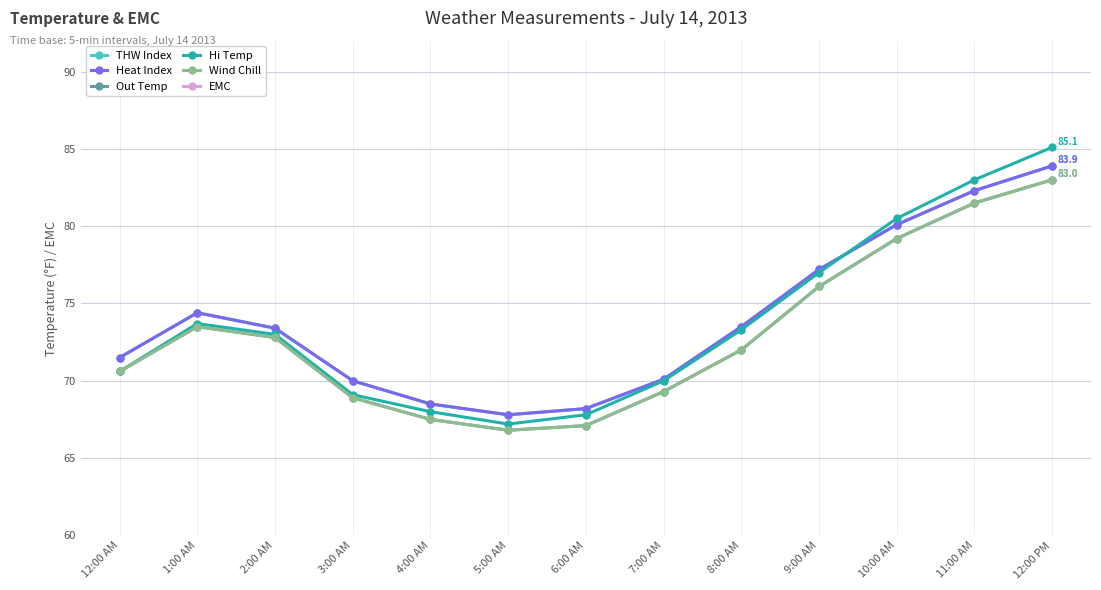

What is the value of the Out Temp point at the 12th from the left?

81.5